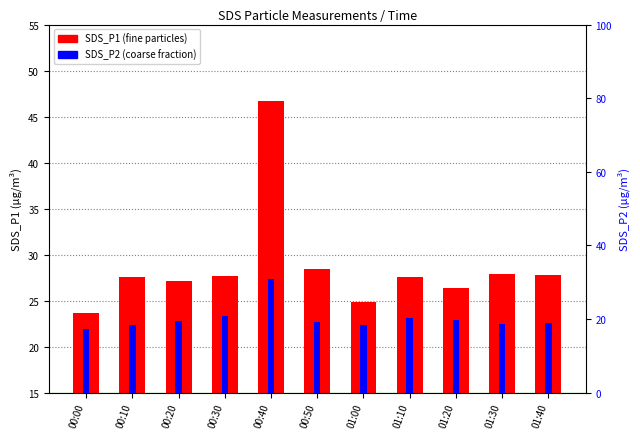

What is the difference between the maximum and minimum values in the SDS_P1 series?

23.0